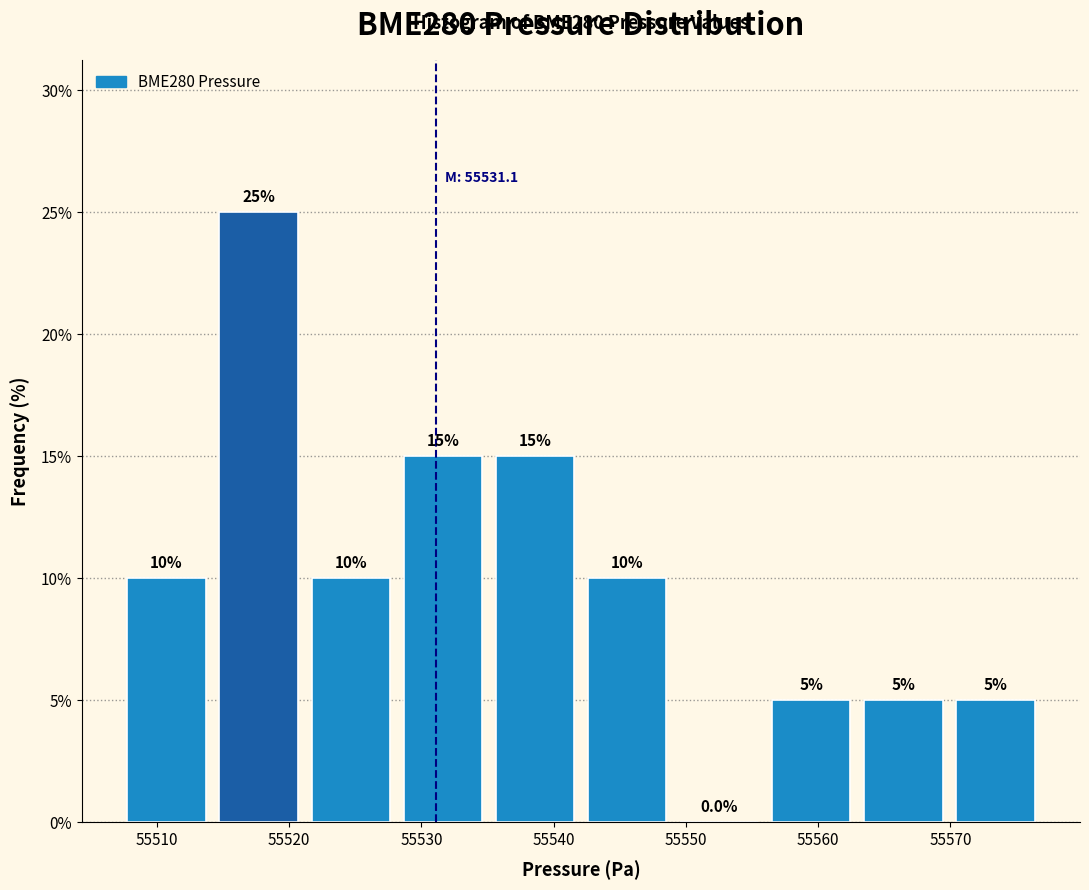

Reading left to right, list every bar in this chart as the range it spans on the x-axis followed by its height. The bar edges are not printed on the chart, so give them approximately, as read against the axis.

55507 to 55514: 10.0
55514 to 55521: 25.0
55521 to 55528: 10.0
55528 to 55535: 15.0
55535 to 55542: 15.0
55542 to 55549: 10.0
55549 to 55556: 0.0
55556 to 55563: 5.0
55563 to 55570: 5.0
55570 to 55577: 5.0